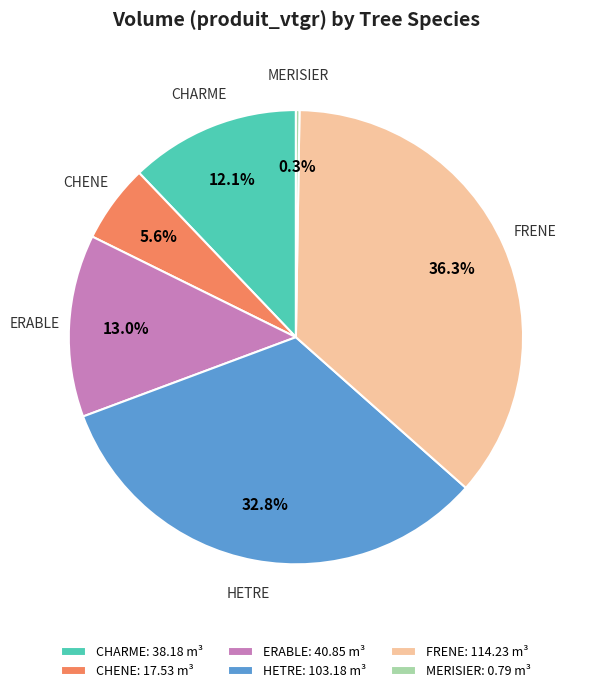

Which category has the biggest portion of the pie?

FRENE